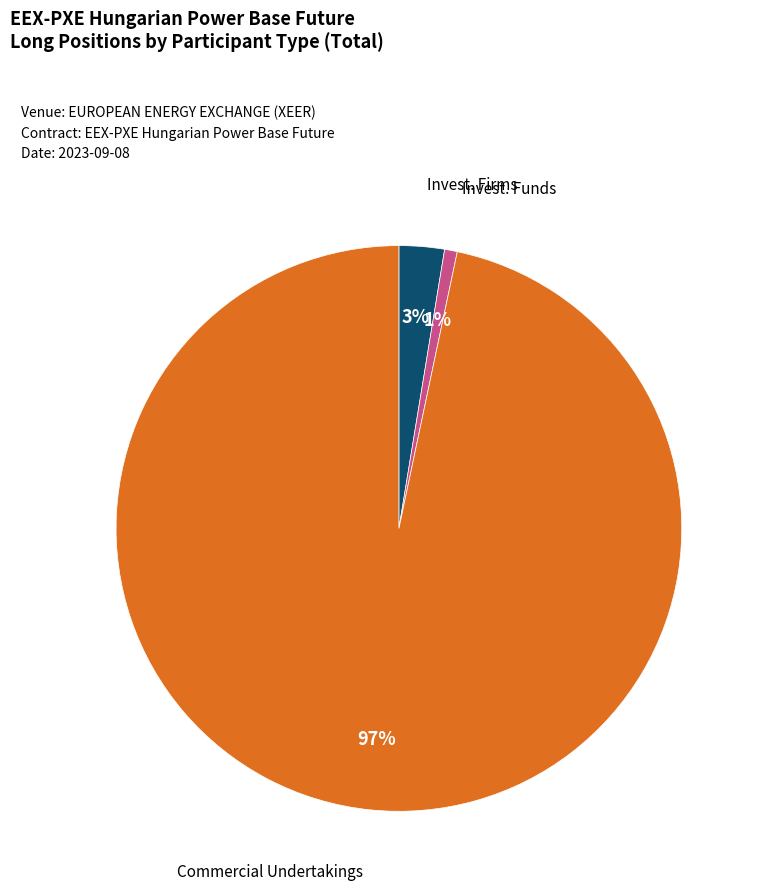

To the nearest percent, what is the average slice percentage?

33%